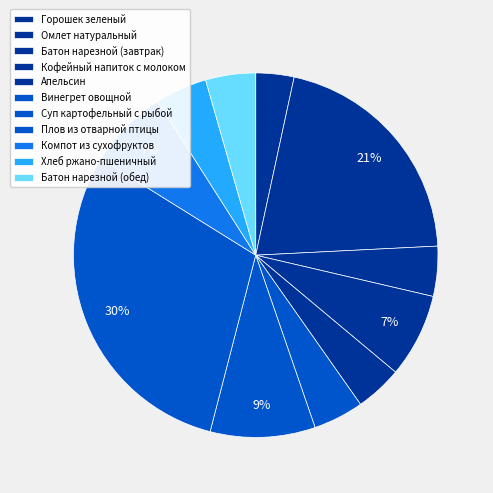

Approximately how many times larger is the value at Кофейный напиток с молоком compared to Хлеб ржано-пшеничный?

1.6